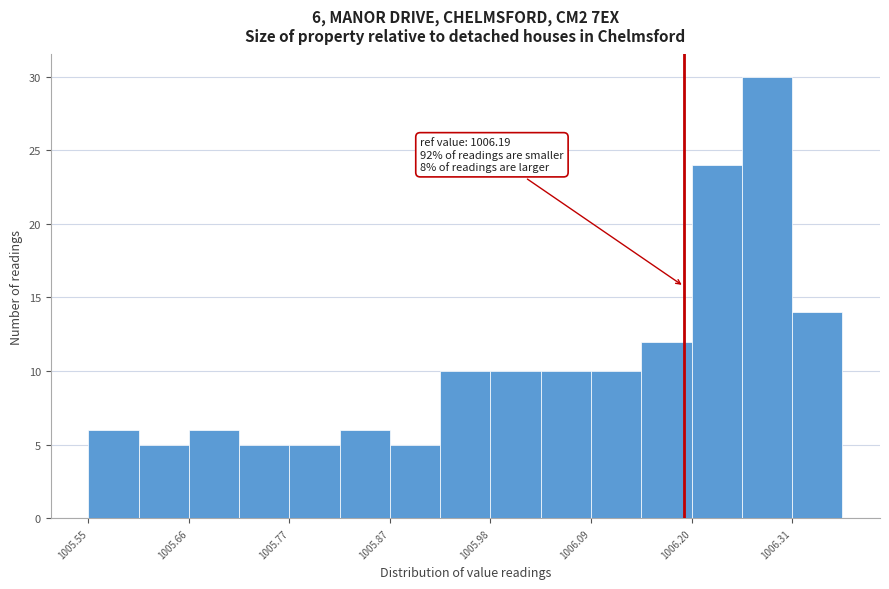

Around what value on the x-axis is the tallest bar? Give the approximate position of its centre, as read against the axis.

1006.28